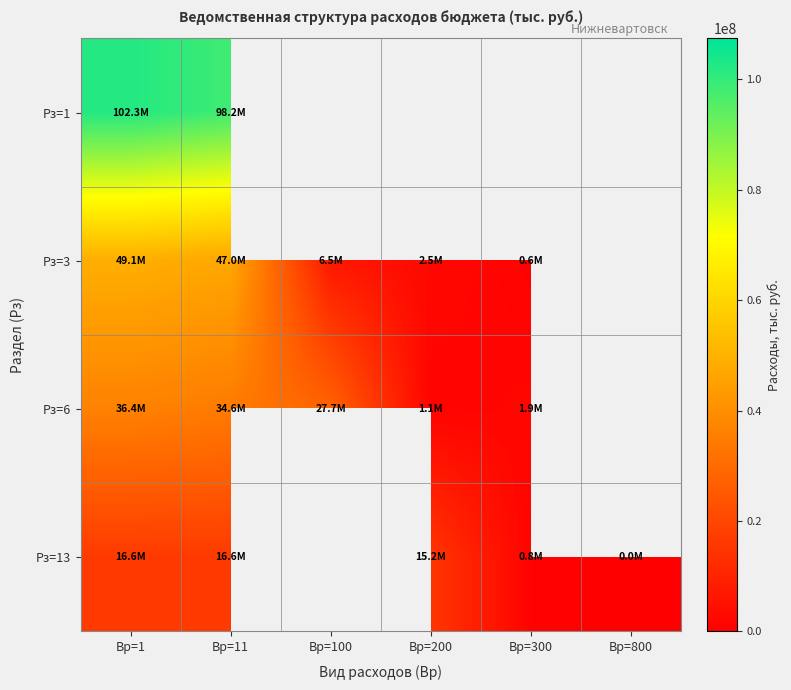

At which label does Рз=3 first exceed 6485000?

Вр=1